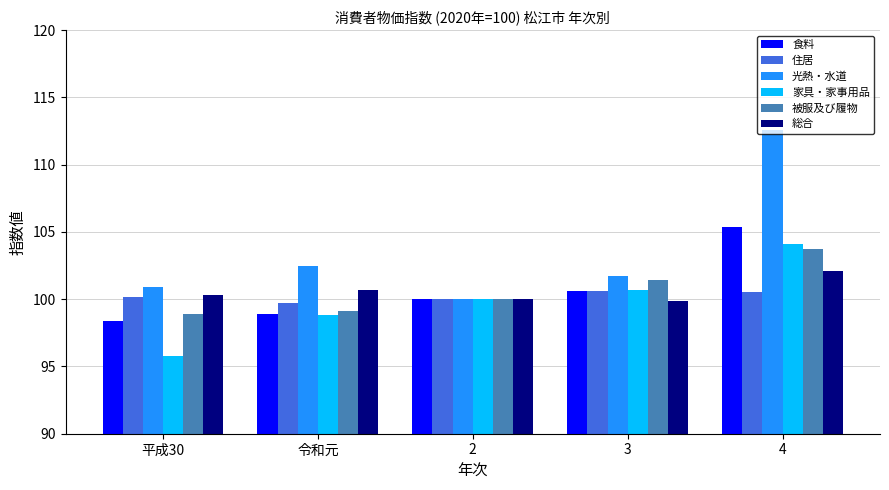

List the labels in order of 光熱・水道 value, largest first.

4, 令和元, 3, 平成30, 2